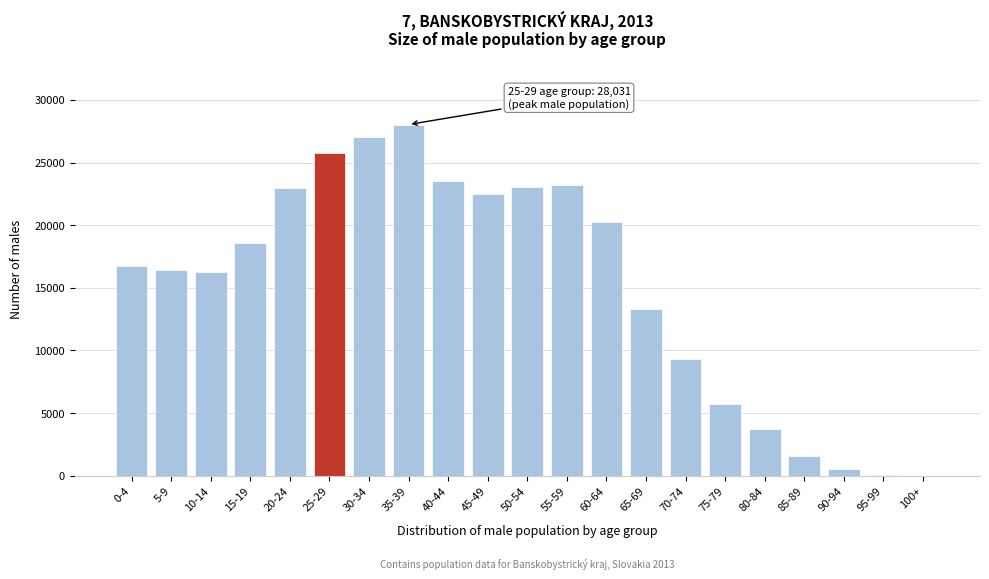

What is the maximum value shown in the chart?

28030.6